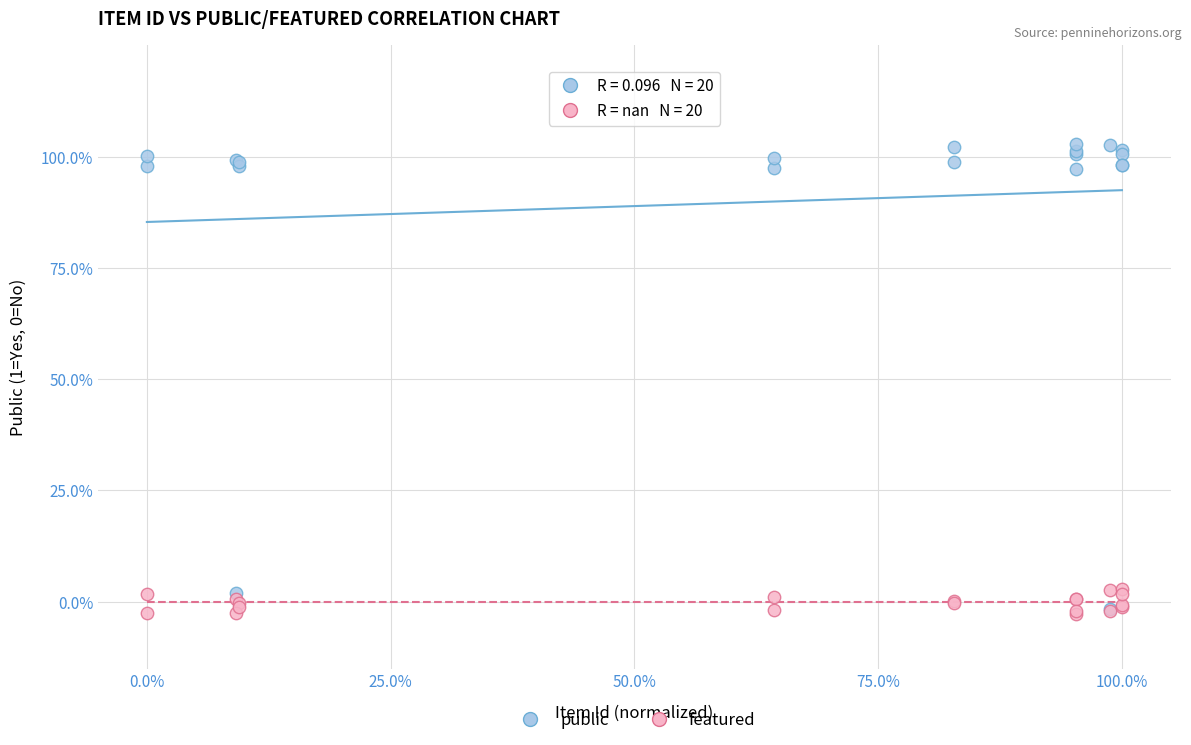

Which series contains the highest Y value?

public